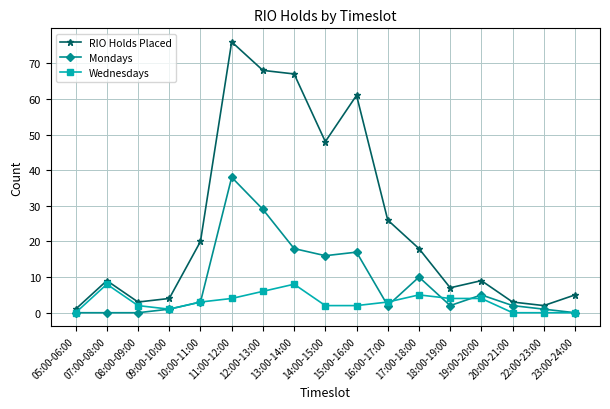

At which label does Wednesdays first exceed 3?

07:00-08:00